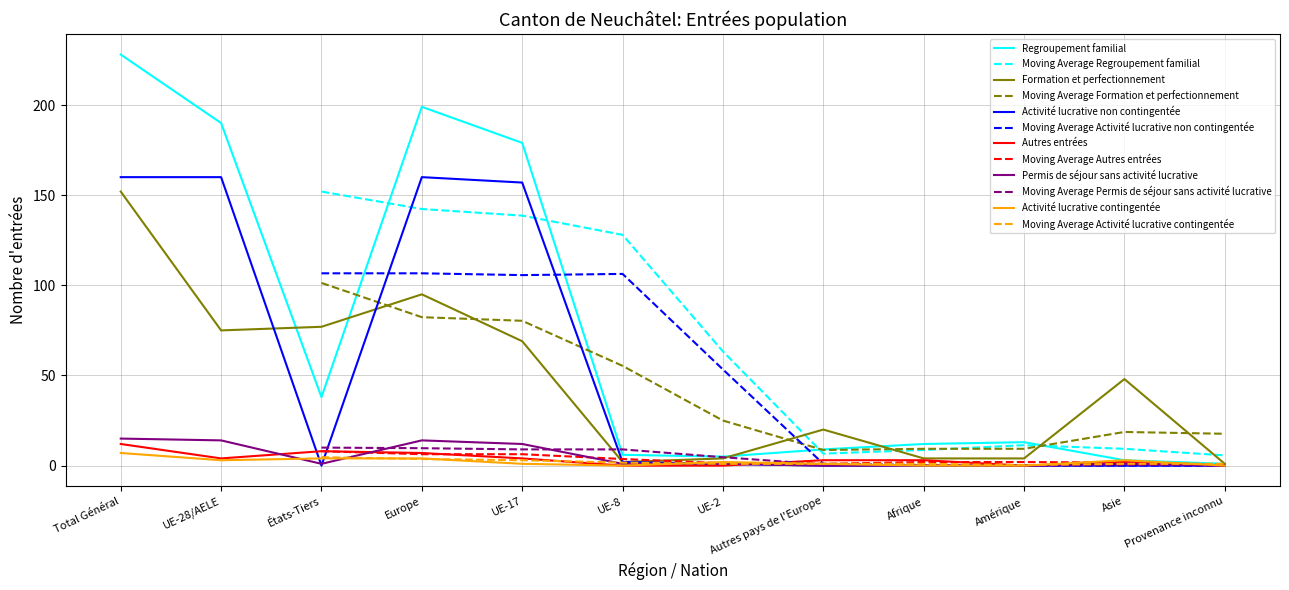

Reading right to left, transcribe all the data shown in this chart.

Regroupement familial: 1	3	13	12	9	5	6	179	199	38	190	228
Formation et perfectionnement: 1	48	4	4	20	4	2	69	95	77	75	152
Activité lucrative non contingentée: 0	0	0	0	0	1	2	157	160	0	160	160
Autres entrées: 0	2	0	3	3	0	0	4	7	8	4	12
Permis de séjour sans activité lucrative: 0	1	0	0	0	1	1	12	14	1	14	15
Activité lucrative contingentée: 0	3	0	0	1	2	0	1	4	4	3	7